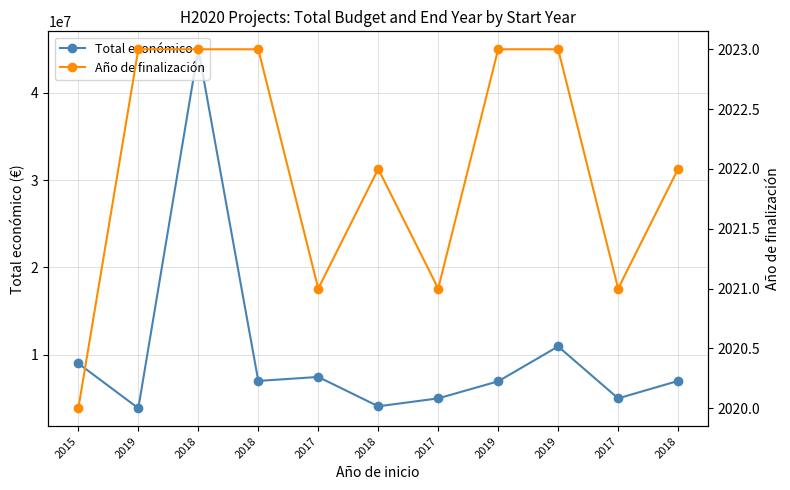

Which label corresponds to the smallest value in the chart?

2015